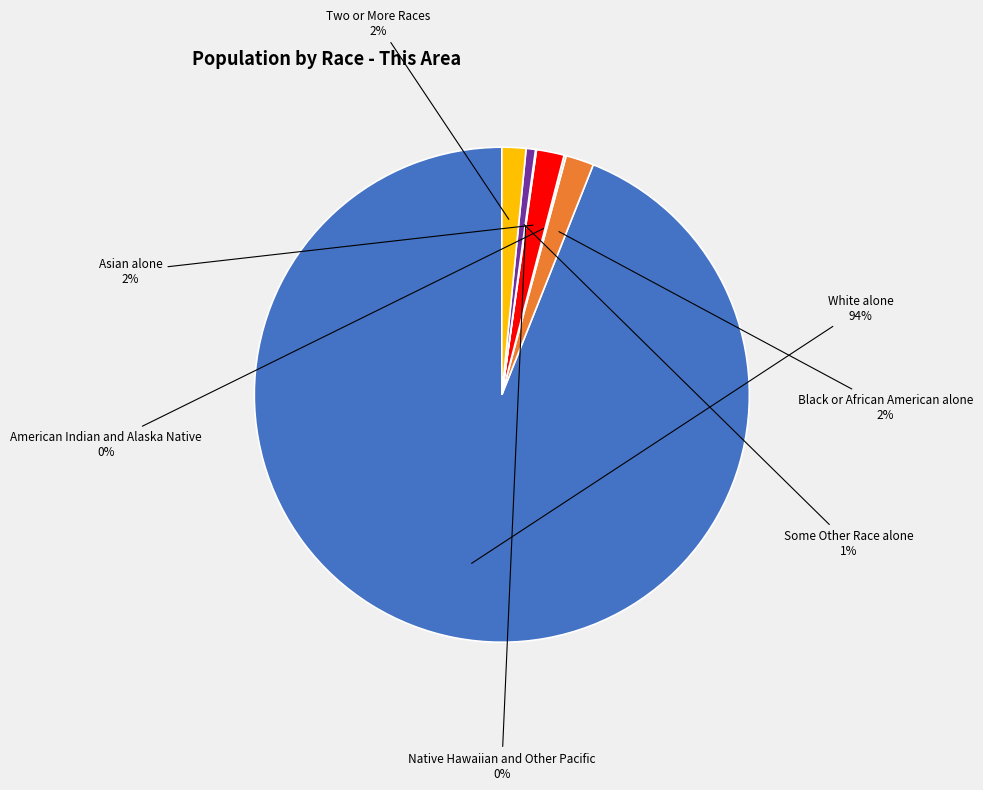

To the nearest percent, what is the average slice percentage?

14%